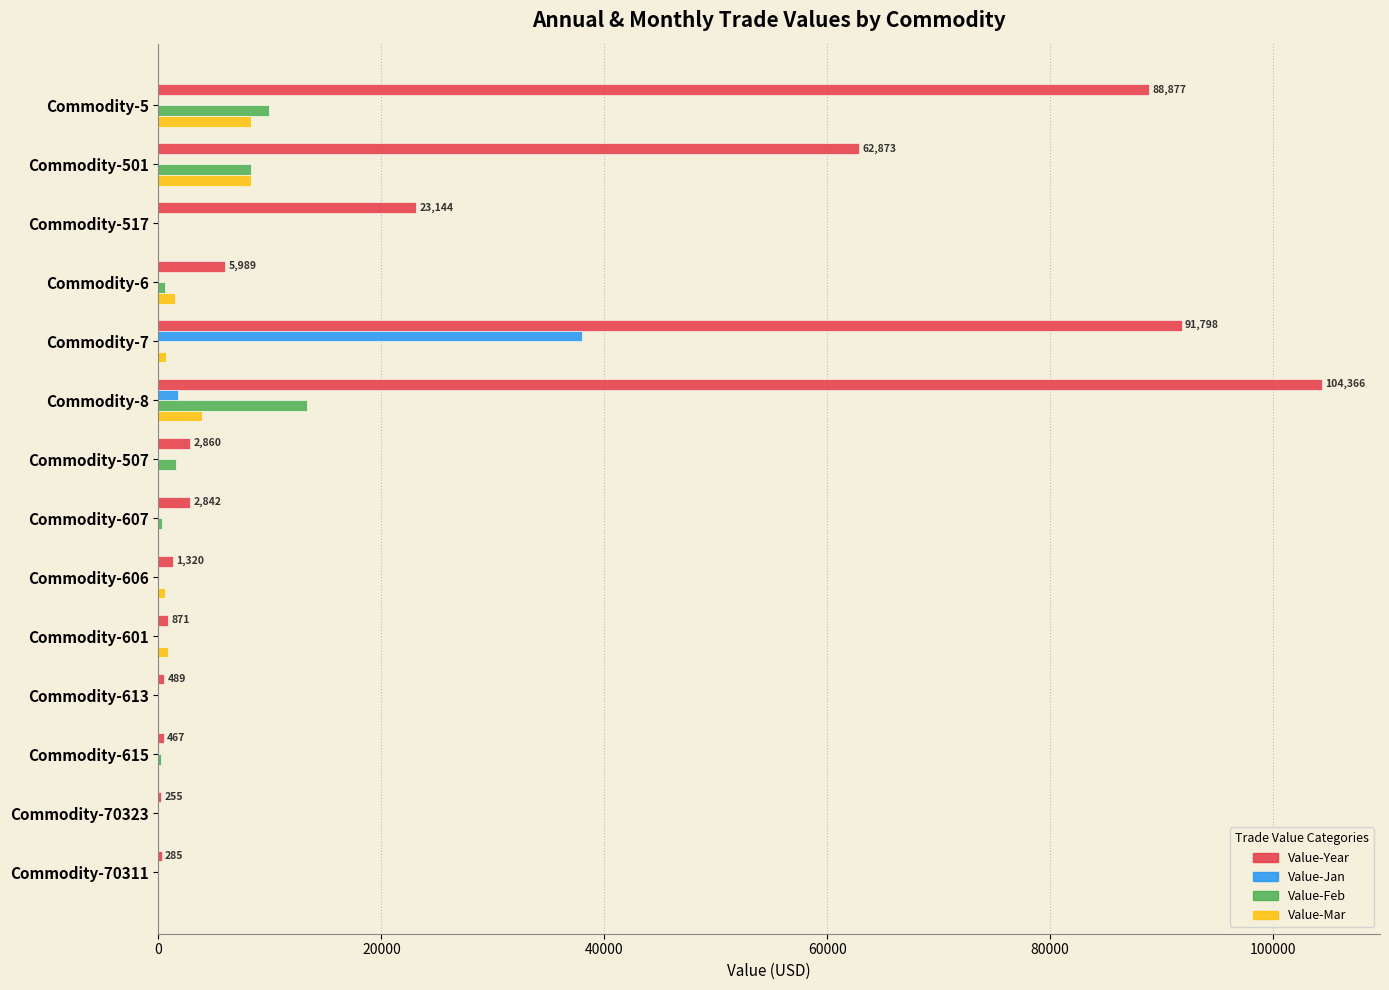

The value of Value-Jan at Commodity-615 is 0. True or false?

True